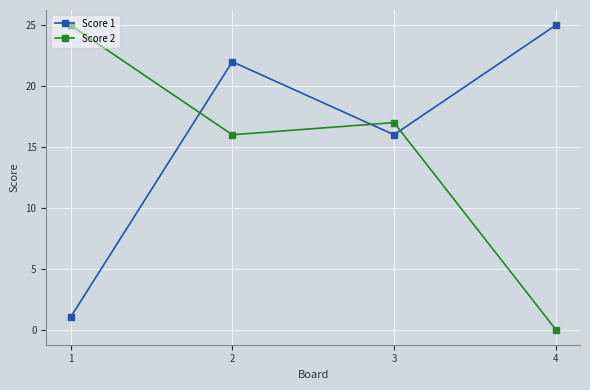

True or false: Score 2 has a value of 25 at 1.

True